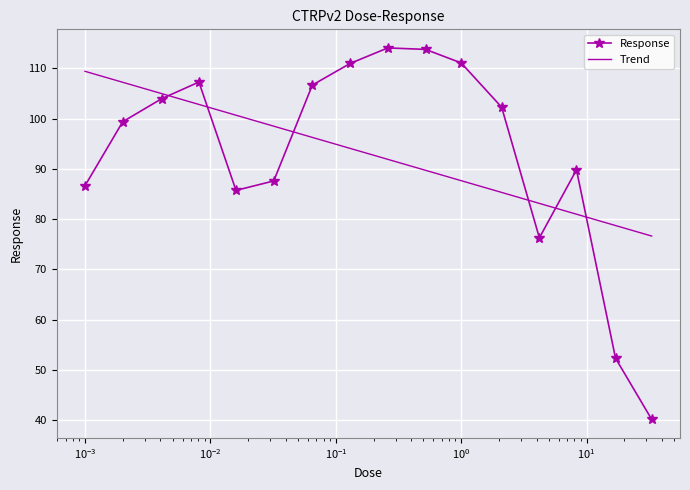

What is the maximum value for Response?

114.1